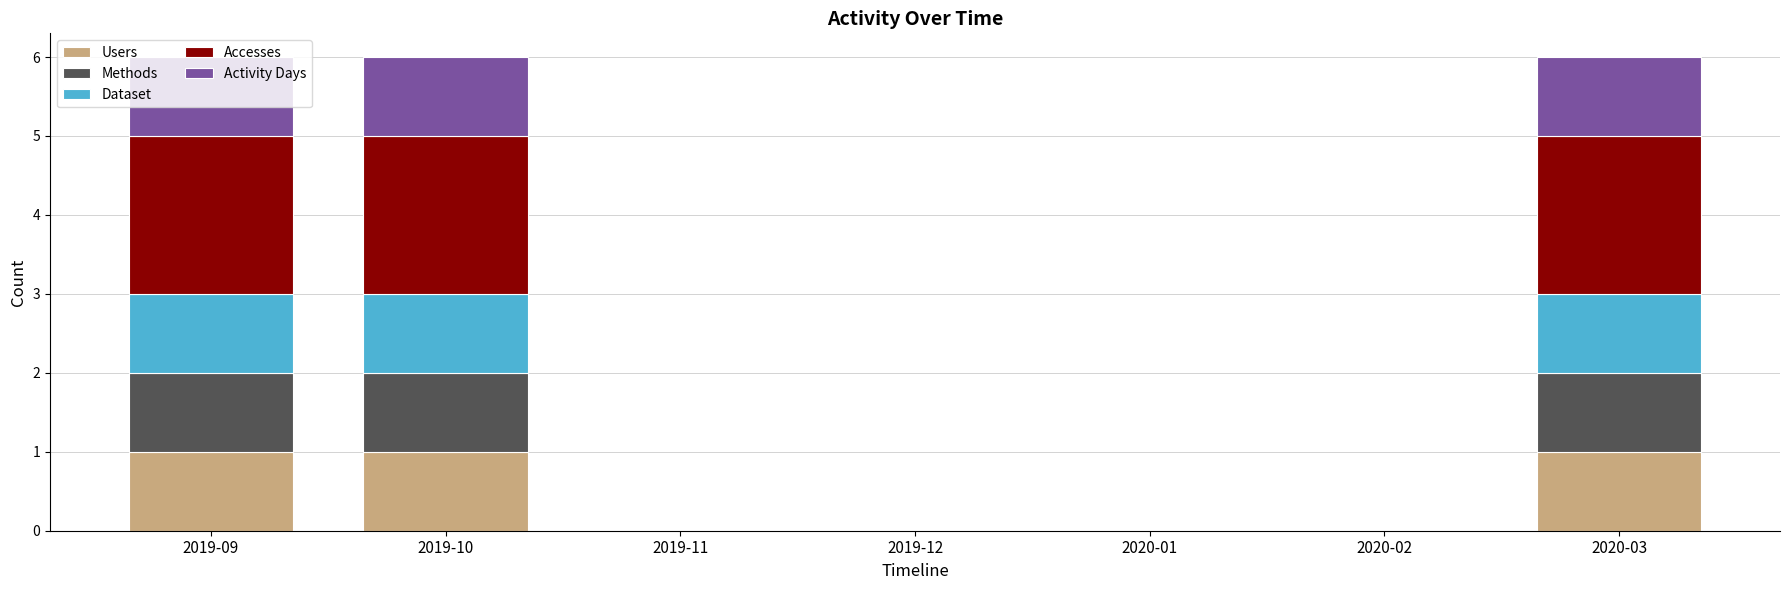

True or false: Users has a value of 1 at 2019-10.

True